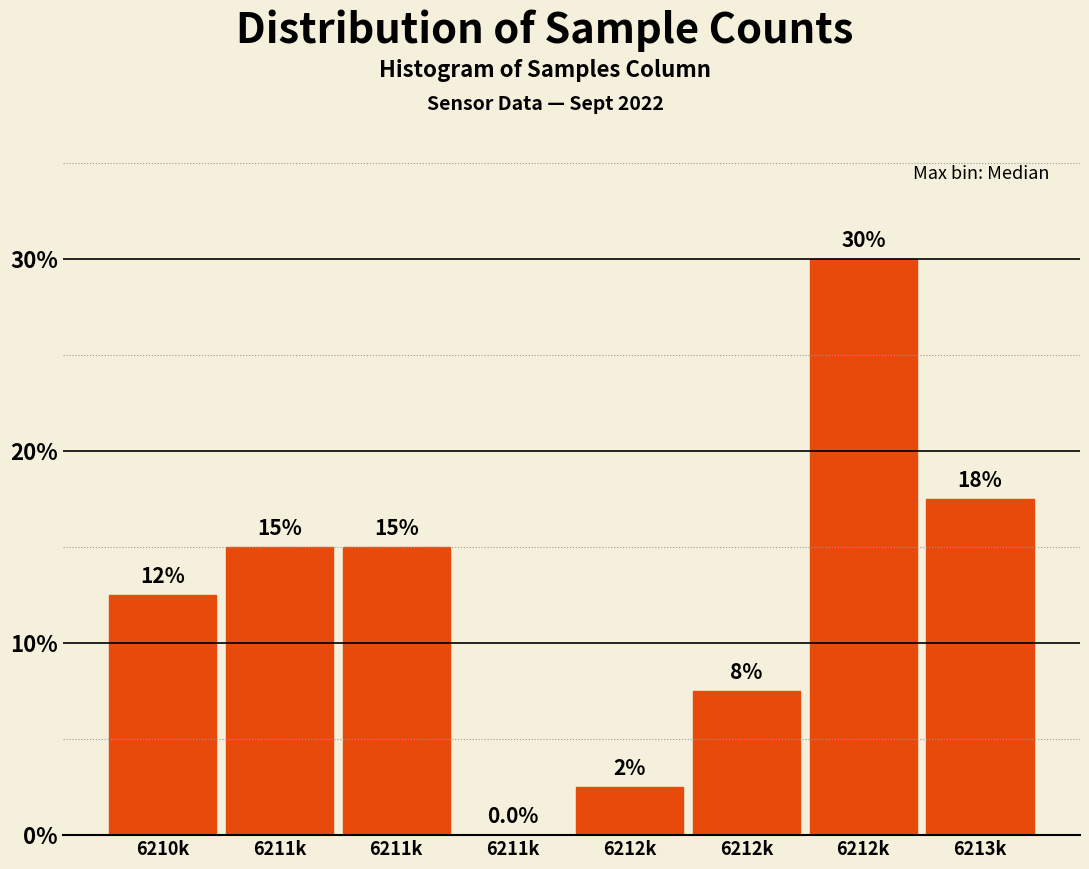

Count the number of data series in this chart.

1